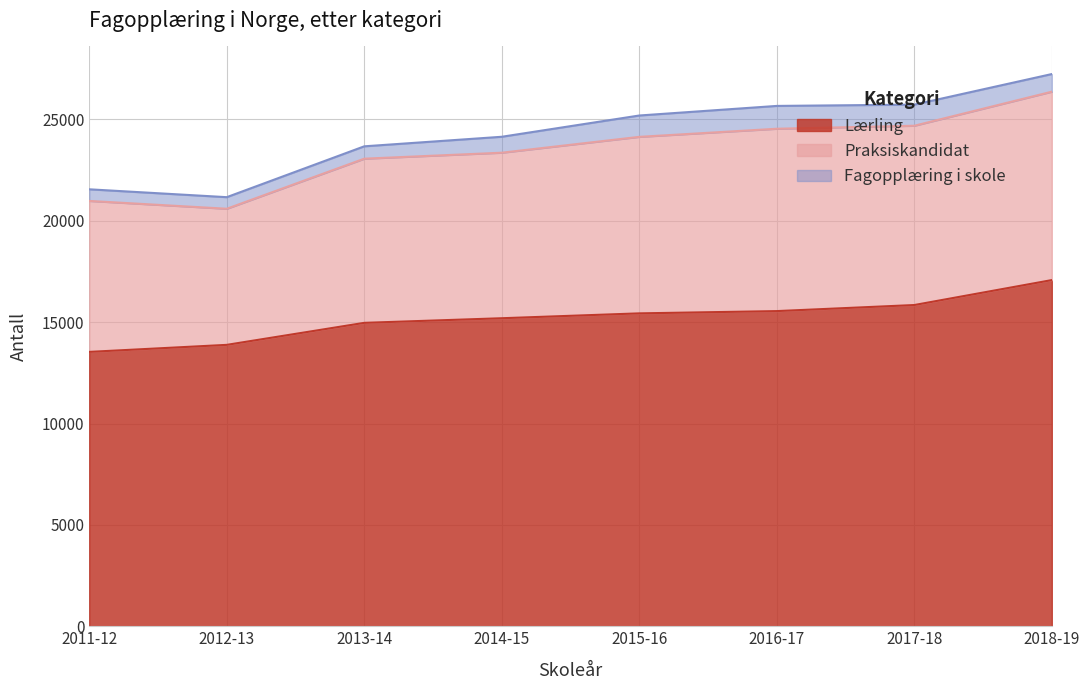

Which series has the widest spread of values?

Lærling